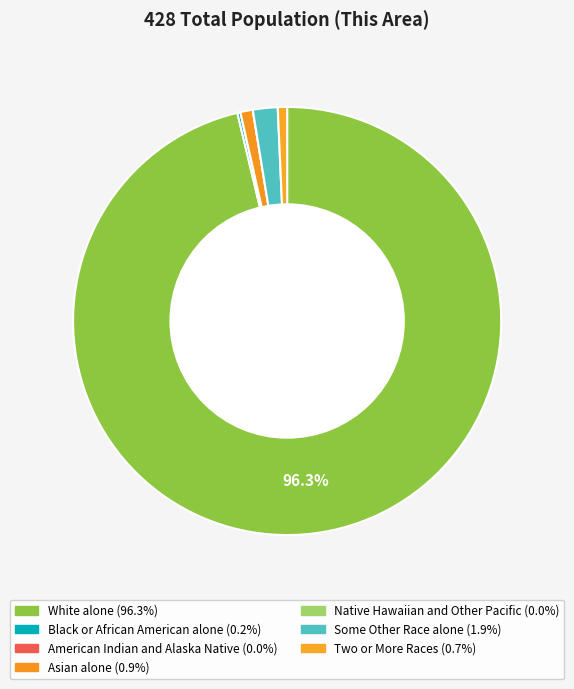

What portion of the pie excludes Black or African American alone?

99.8%